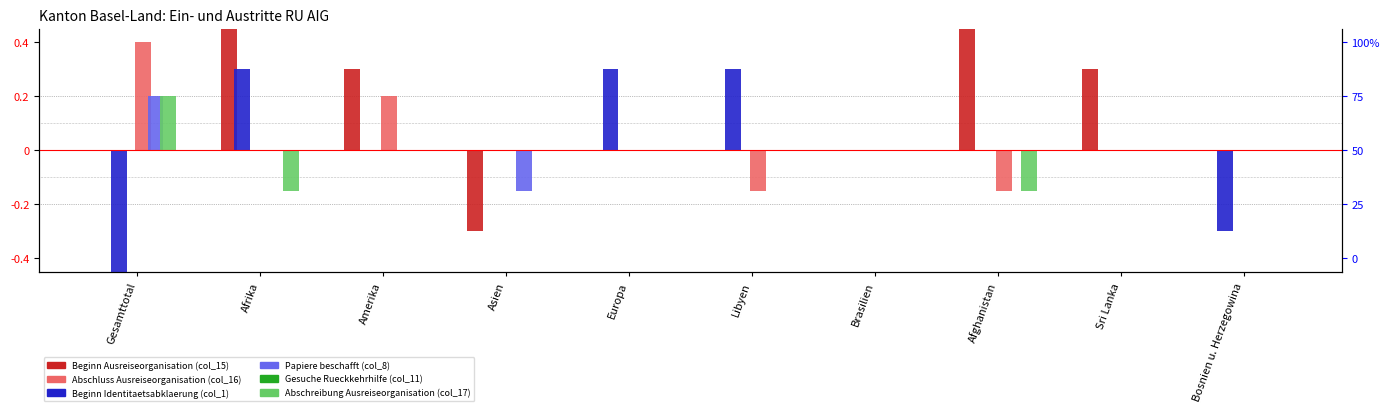

Rank the categories by Gesuche Rueckkehrhilfe (col_11) value from highest to lowest.

Gesamttotal, Afrika, Amerika, Asien, Europa, Libyen, Brasilien, Afghanistan, Sri Lanka, Bosnien u. Herzegowina